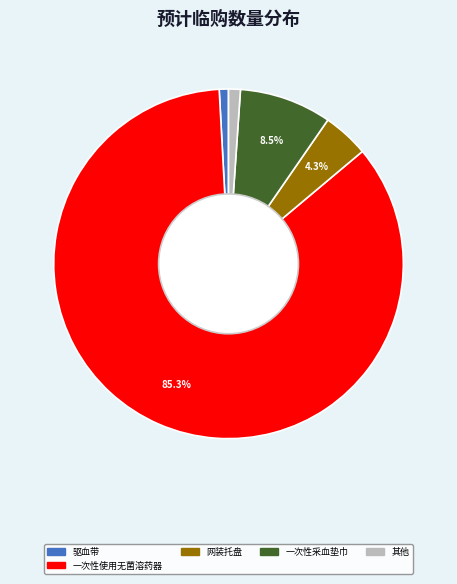

Does any single category account for the majority?

Yes